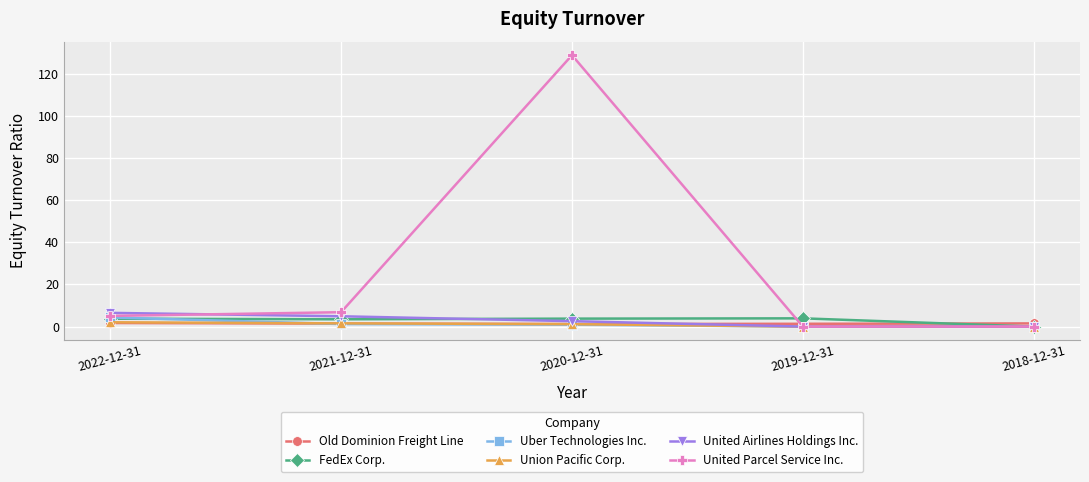

At which category does United Parcel Service Inc. reach its first local peak?

2020-12-31